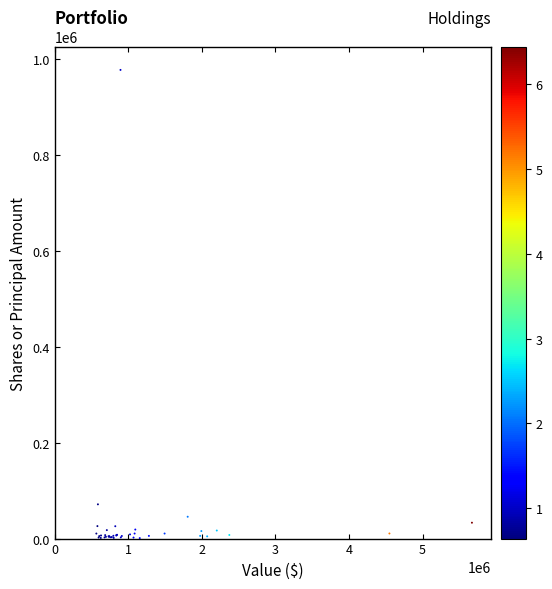

What Y value in the scatter plot is closest to 489018?

71414